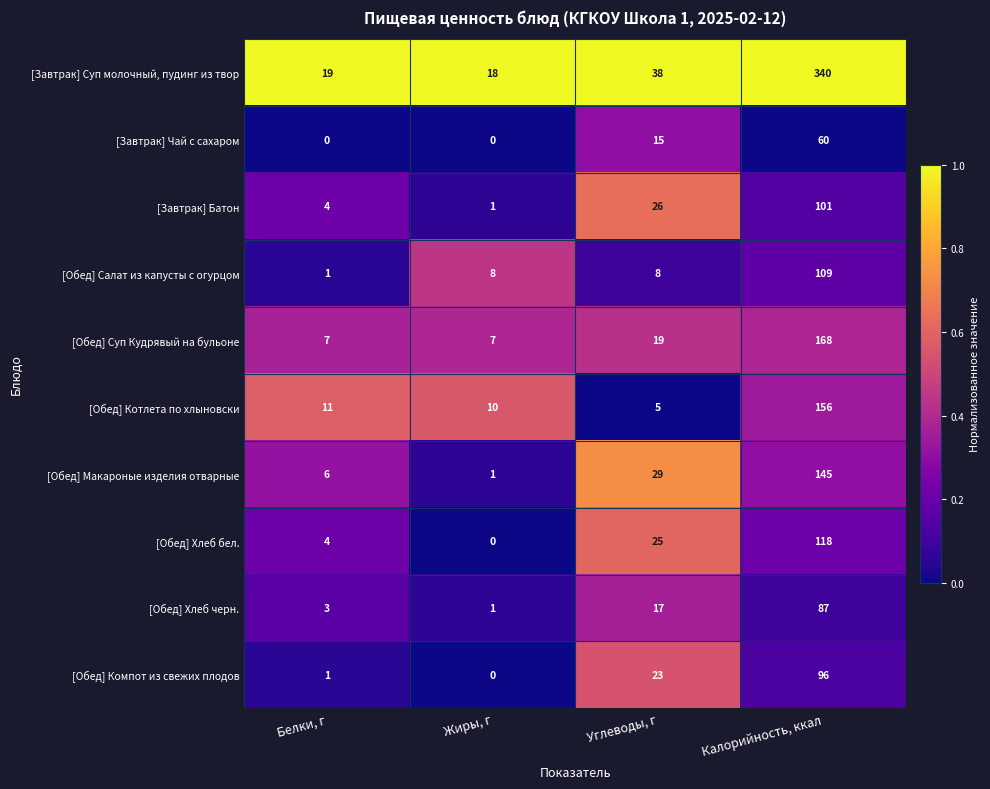

Where is [Обед] Котлета по хлыновски nearest to the value 80?

Белки, г